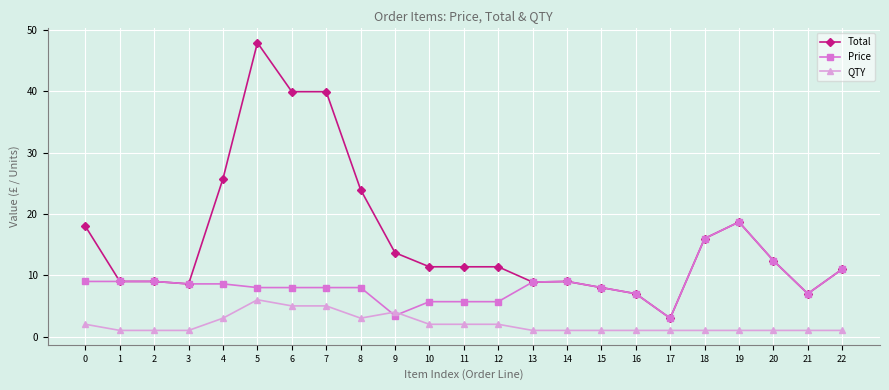

What is the value of the Price point at the 5th from the left?

8.6